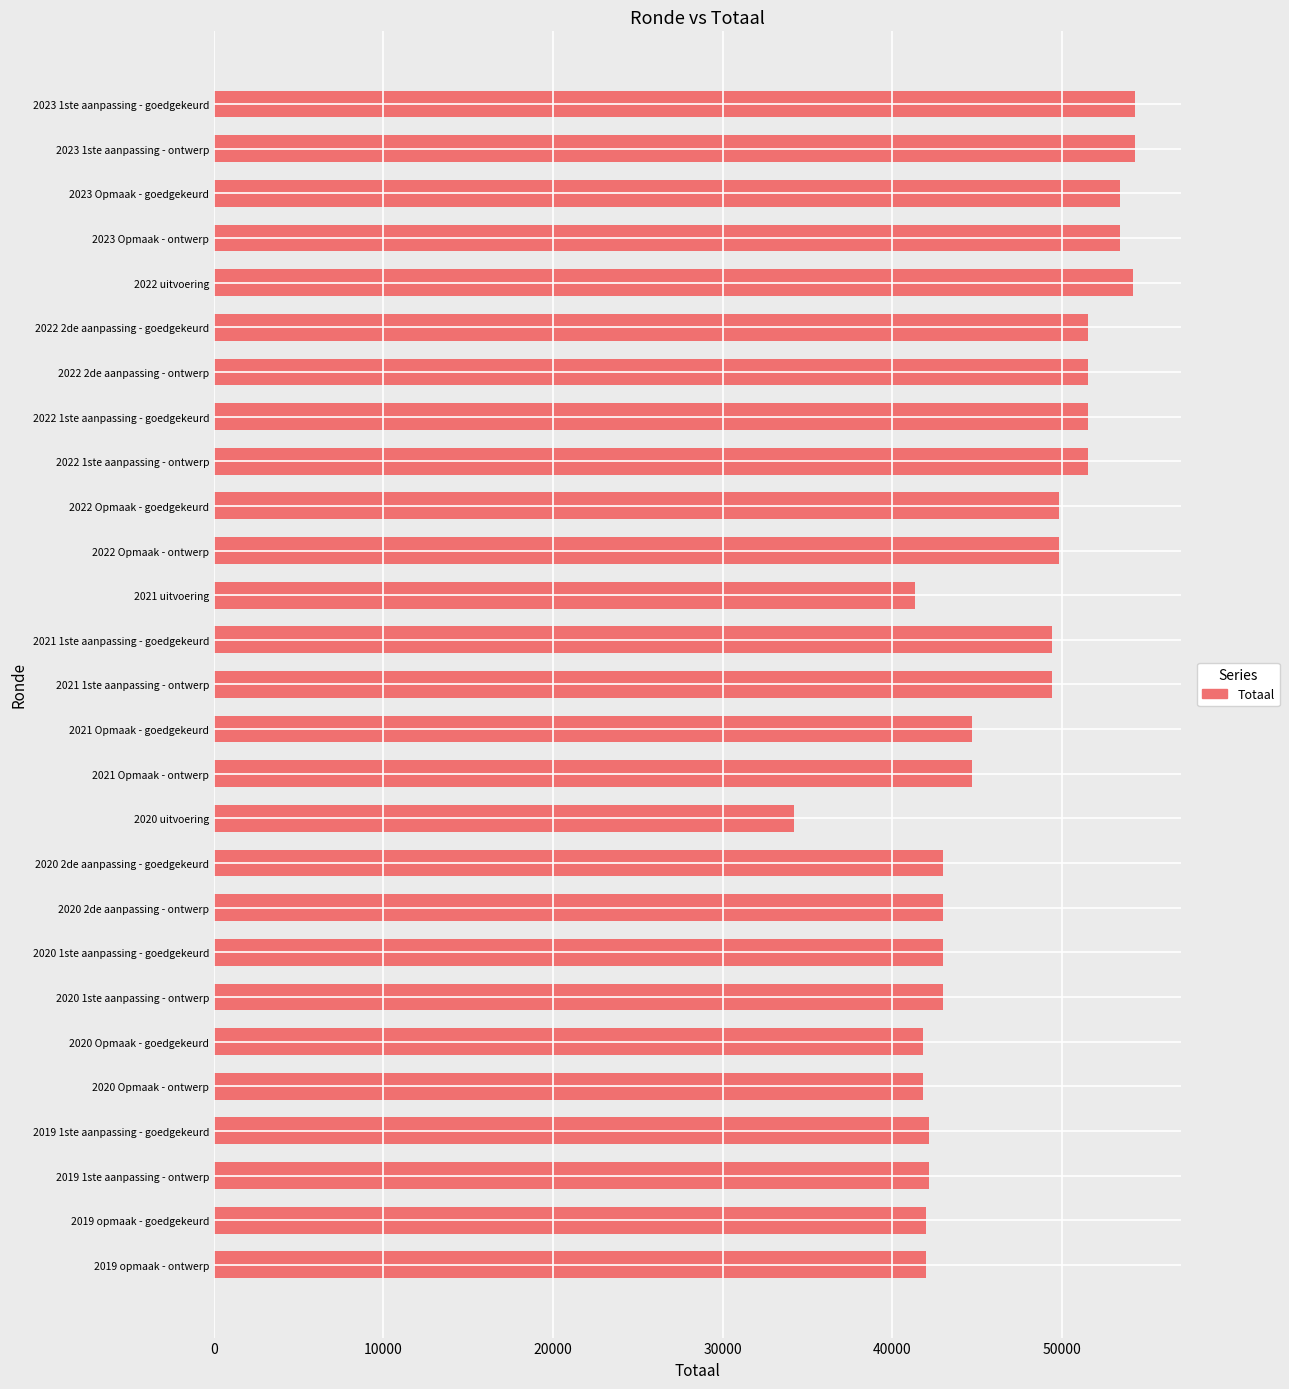

How many distinct data groups are displayed?

1